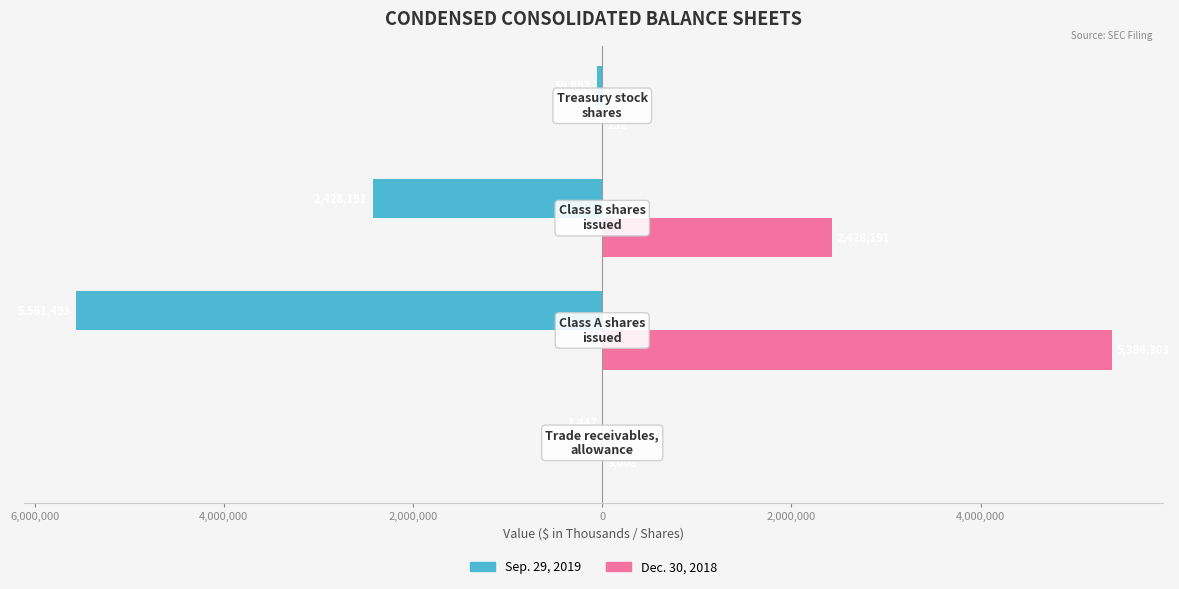

What are all the series names shown in the legend?

Sep. 29, 2019, Dec. 30, 2018